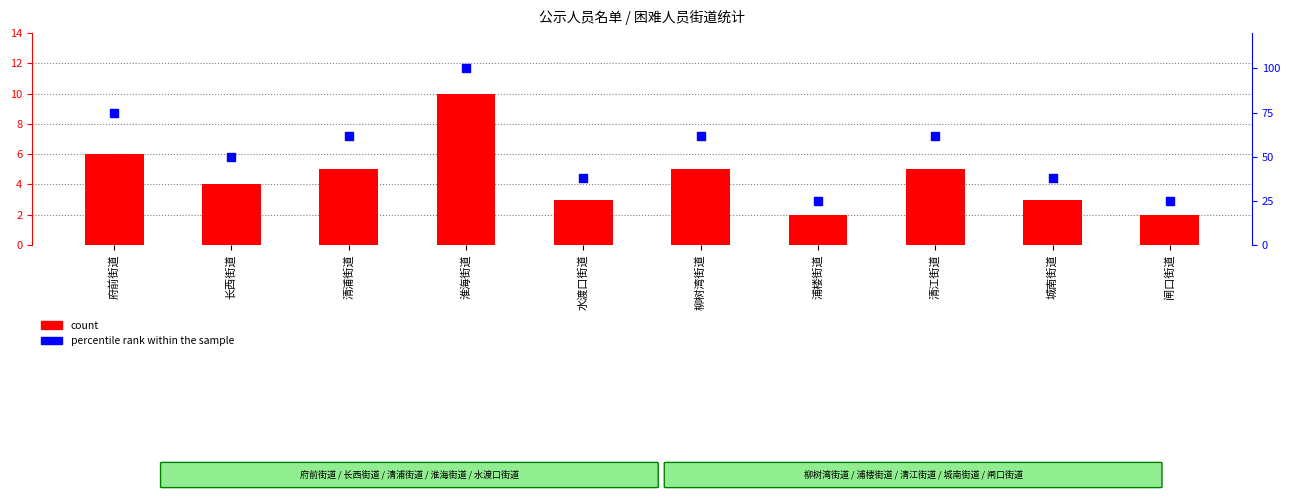

Which series has the largest total across all categories?

percentile rank within the sample